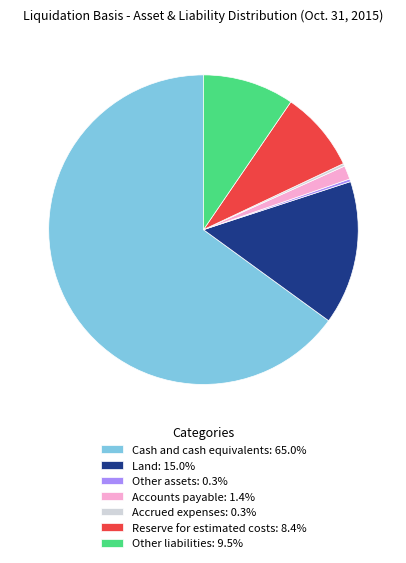

Does Other liabilities account for over 50% of the chart?

No